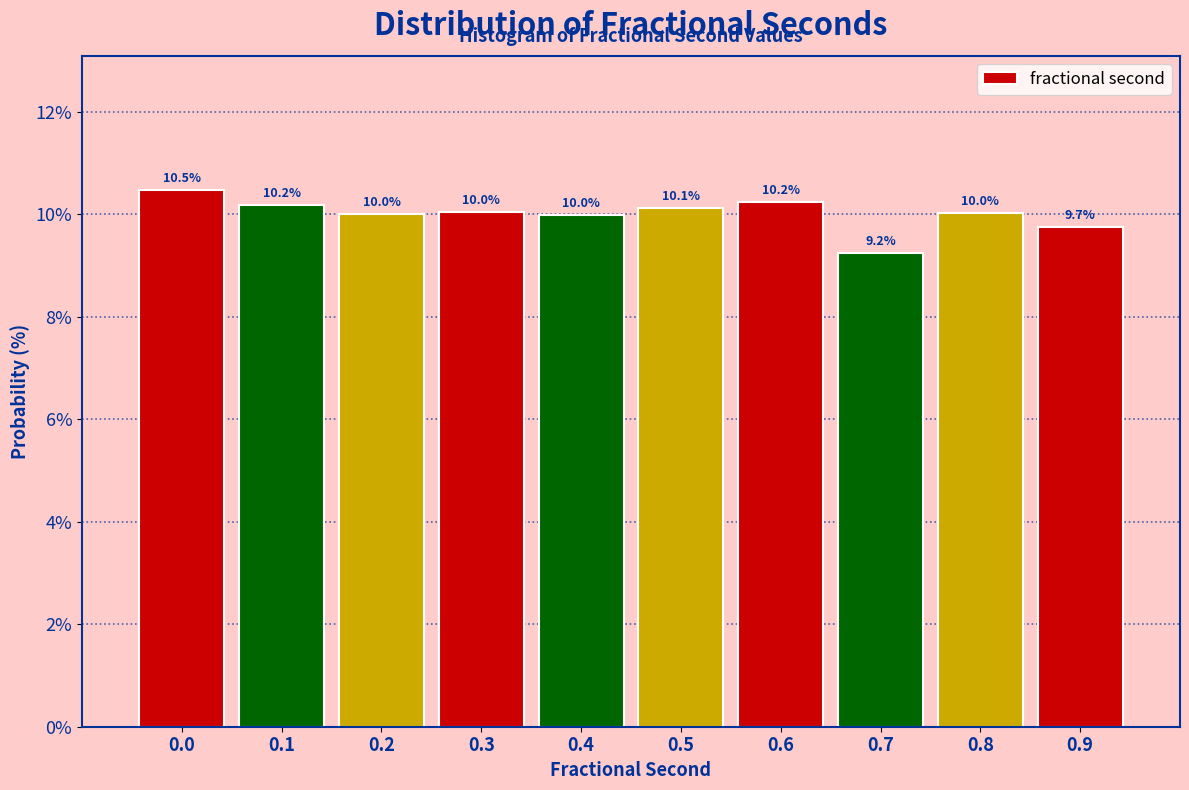

Reading right to left, list all the values displayed in this chart.

9.7	10.0	9.2	10.2	10.1	10.0	10.0	10.0	10.2	10.5